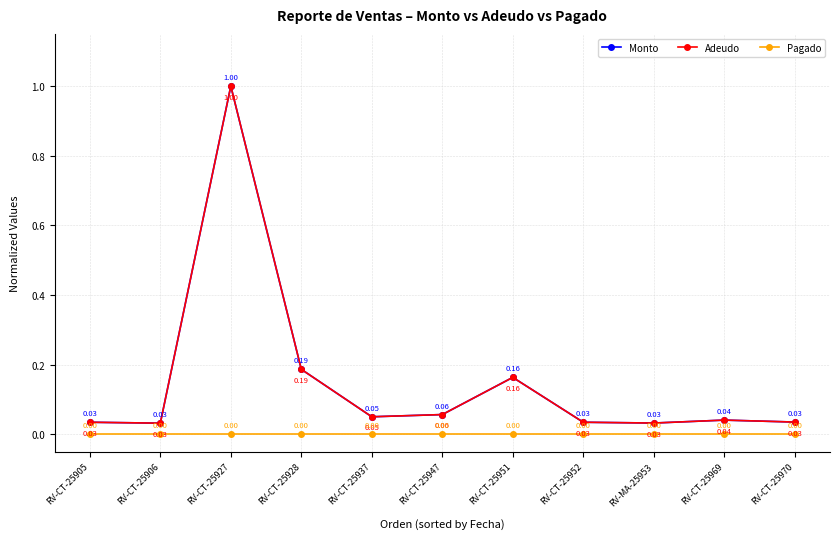

What value does the Monto series have at RV-CT-25927?

1.0